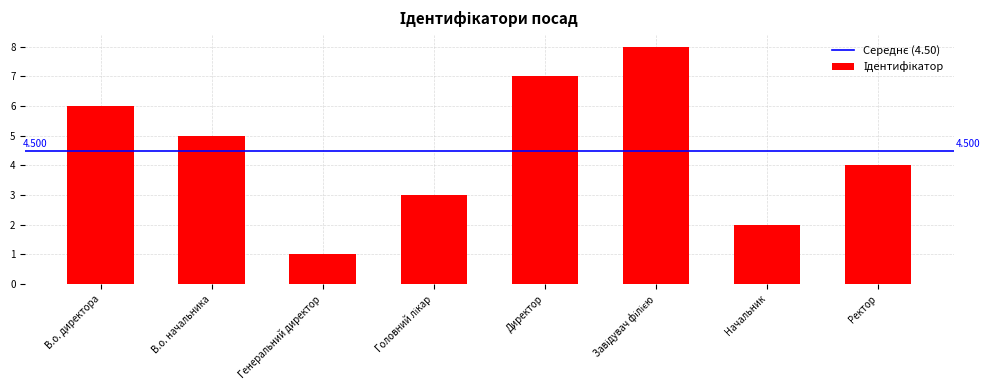

Which label corresponds to the smallest value in the chart?

Генеральний директор